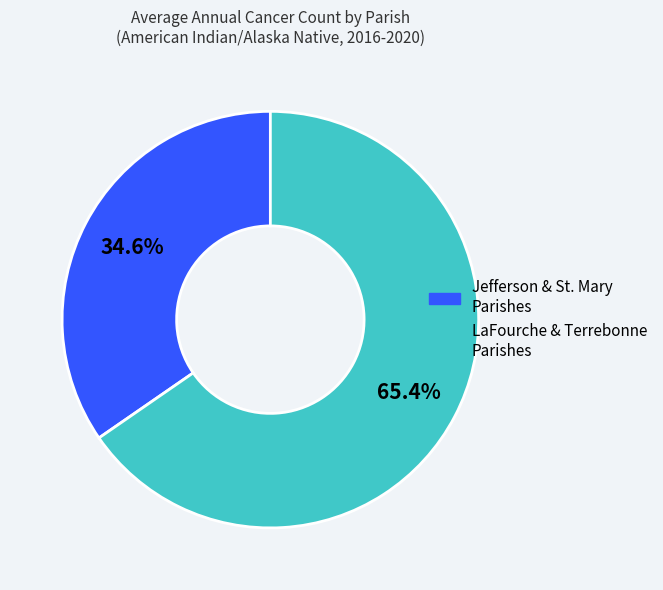

Does any single category account for the majority?

Yes